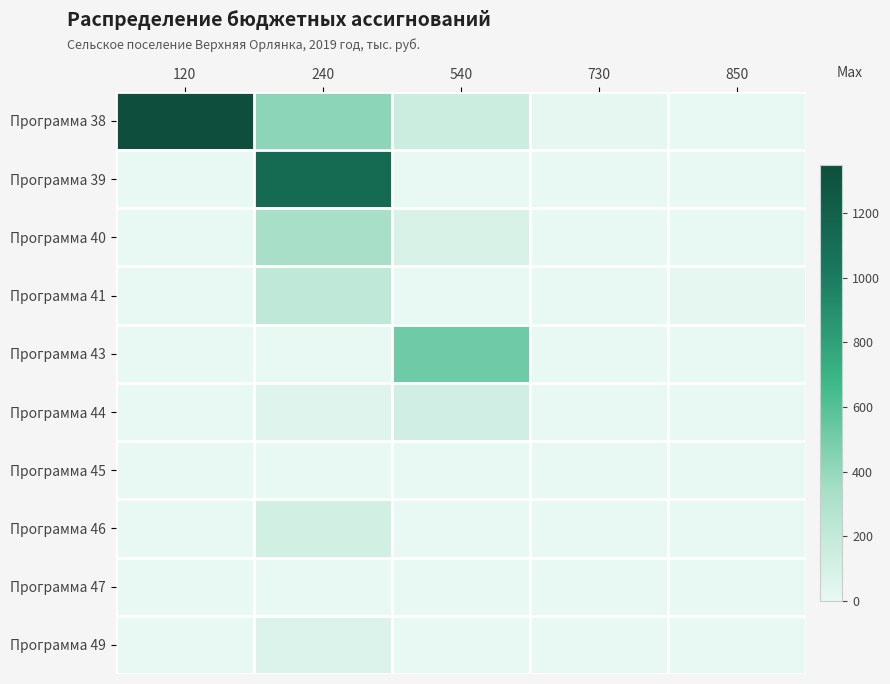

What is the spread (max minus min) of values at 730?

8